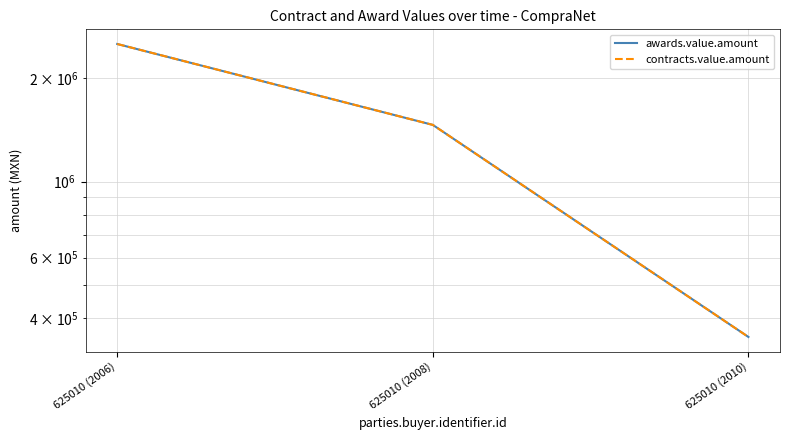

Does the chart have visible grid lines?

Yes